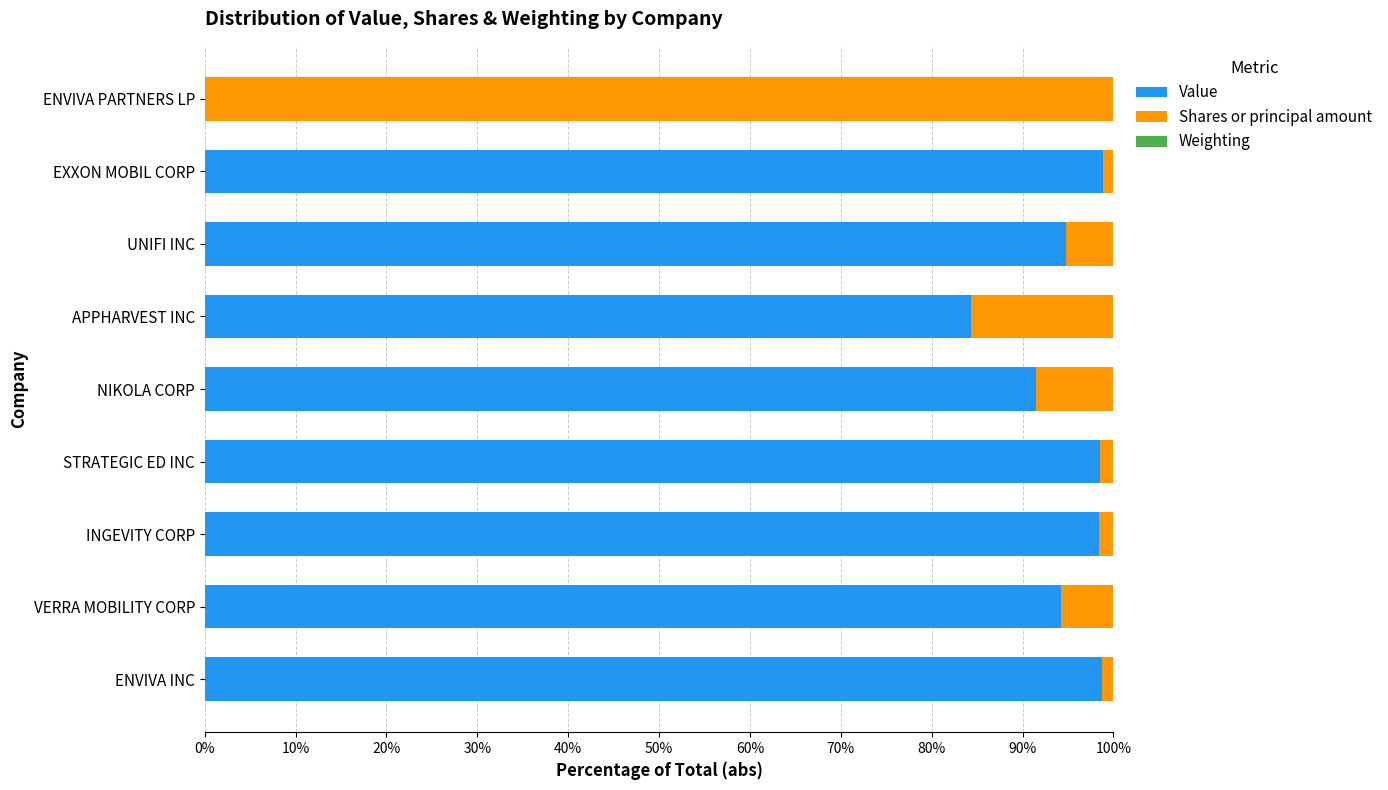

What is the highest value of the Value series?

98.8